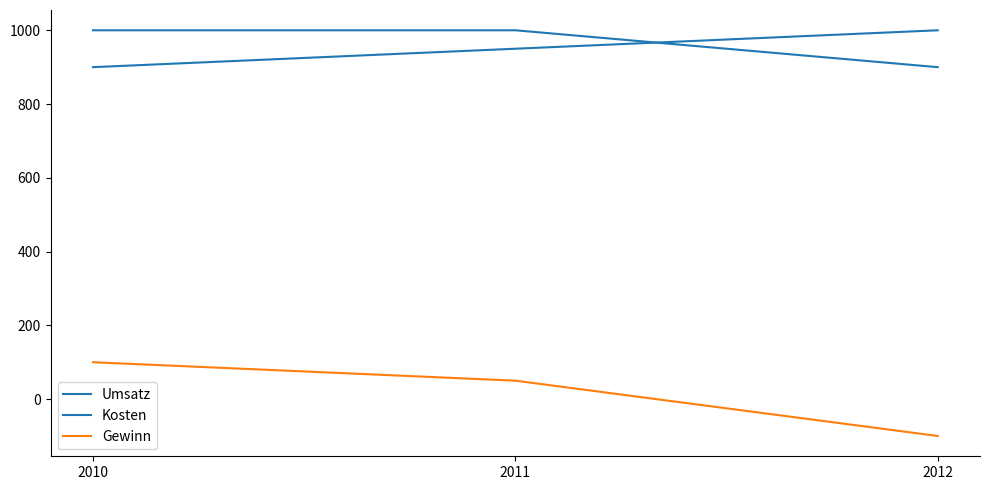

How many Umsatz values are between 900 and 1000?

3